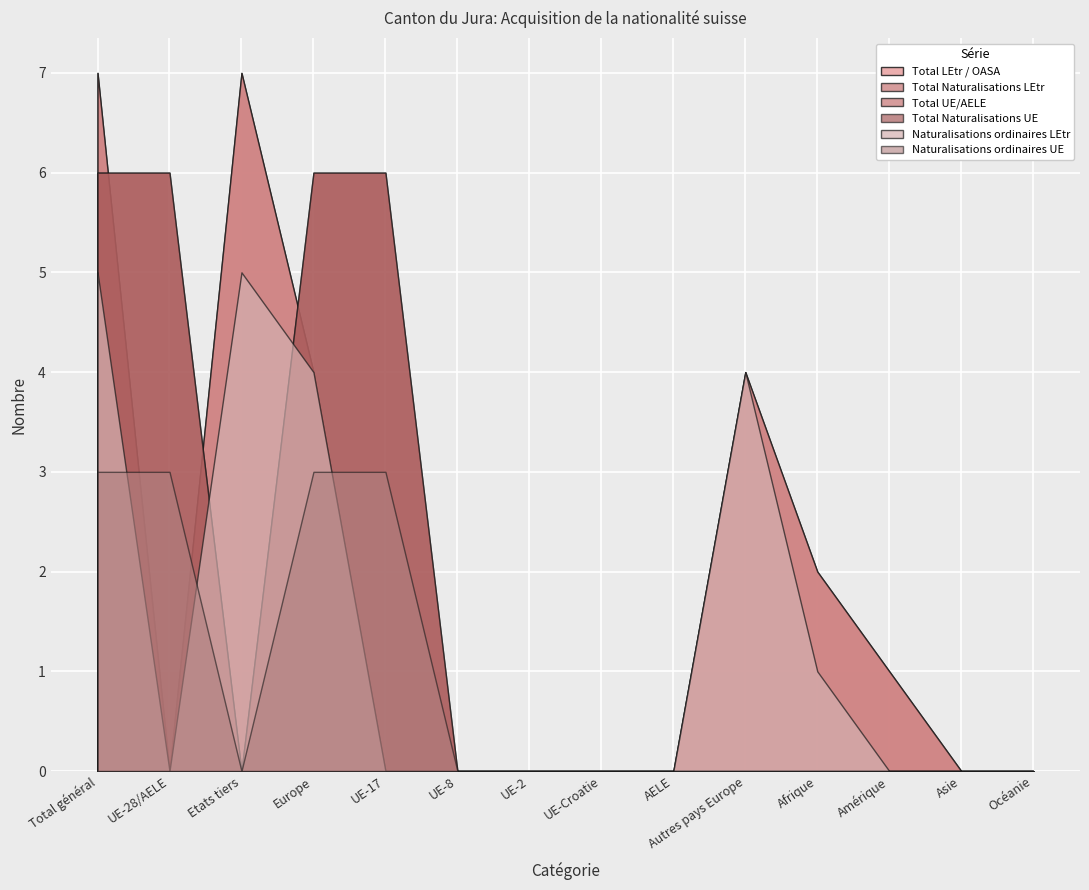

Which series has the largest total across all categories?

Total LEtr / OASA